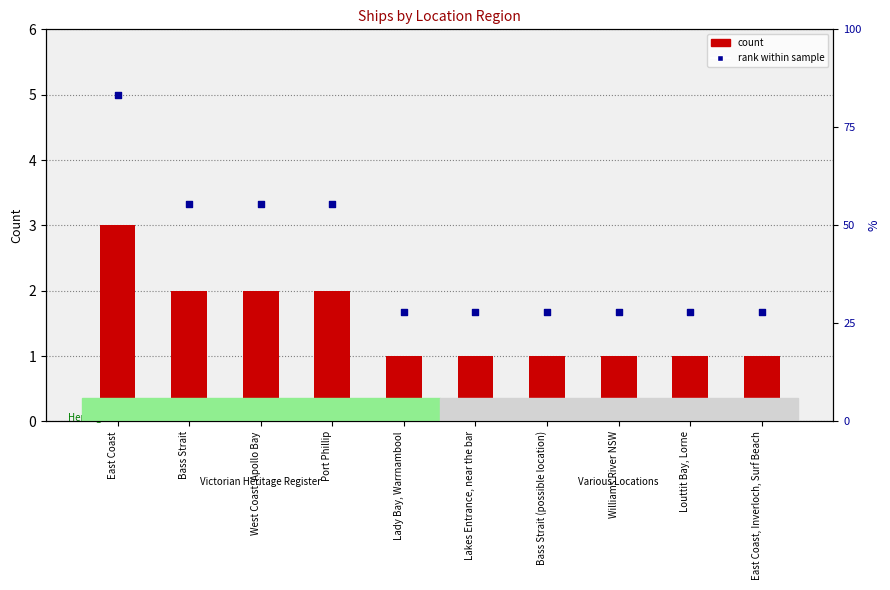

At which category is the sum across all series the highest?

East Coast